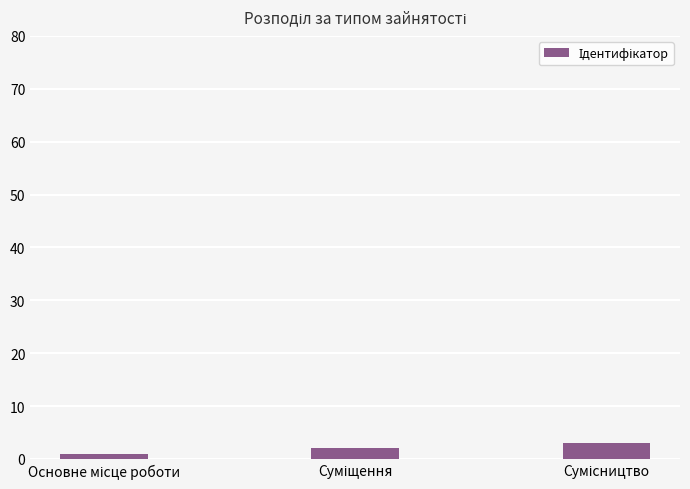

What is the maximum value shown in the chart?

3